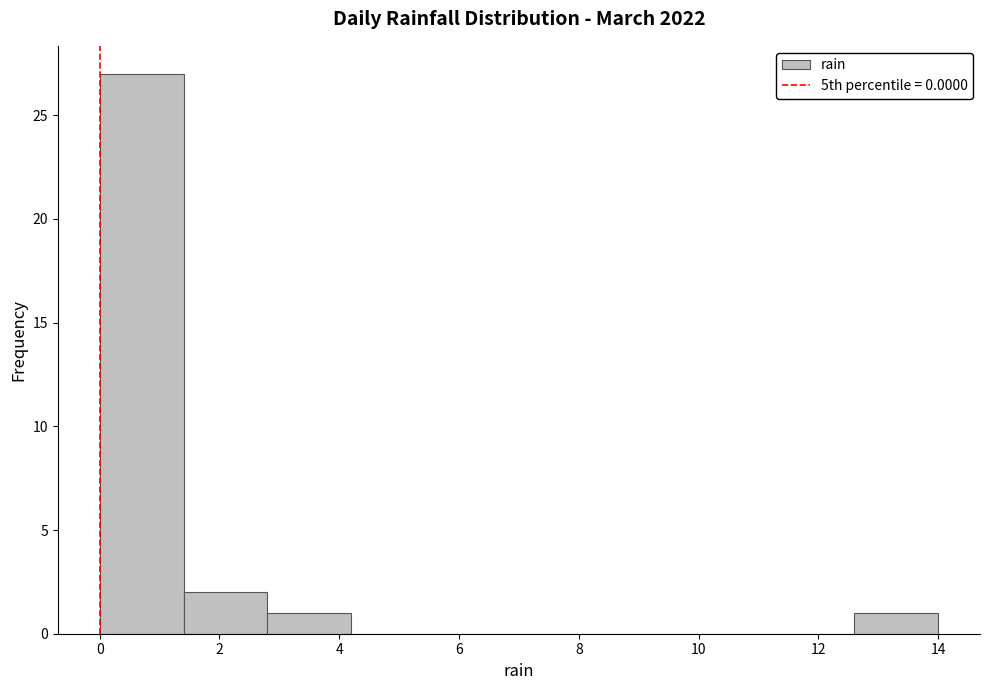

Reading left to right, list every bar in this chart as the range it spans on the x-axis followed by its height. The values are not printed on the chart, so give them approximately, as read against the axis.

0.0 to 1.4: 27
1.4 to 2.8: 2
2.8 to 4.2: 1
4.2 to 5.6: 0
5.6 to 7.0: 0
7.0 to 8.4: 0
8.4 to 9.8: 0
9.8 to 11.2: 0
11.2 to 12.6: 0
12.6 to 14.0: 1